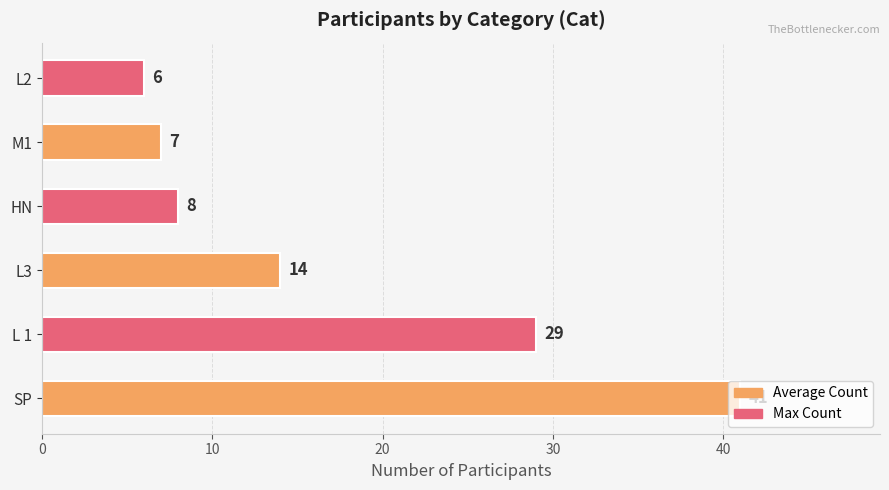

What is the difference between the values at SP and L 1?

12